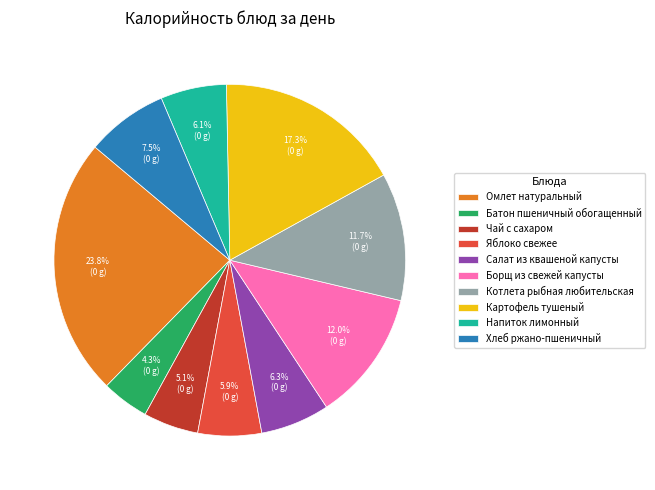

What is the total percentage of Яблоко свежее and Хлеб ржано-пшеничный?

13.4%